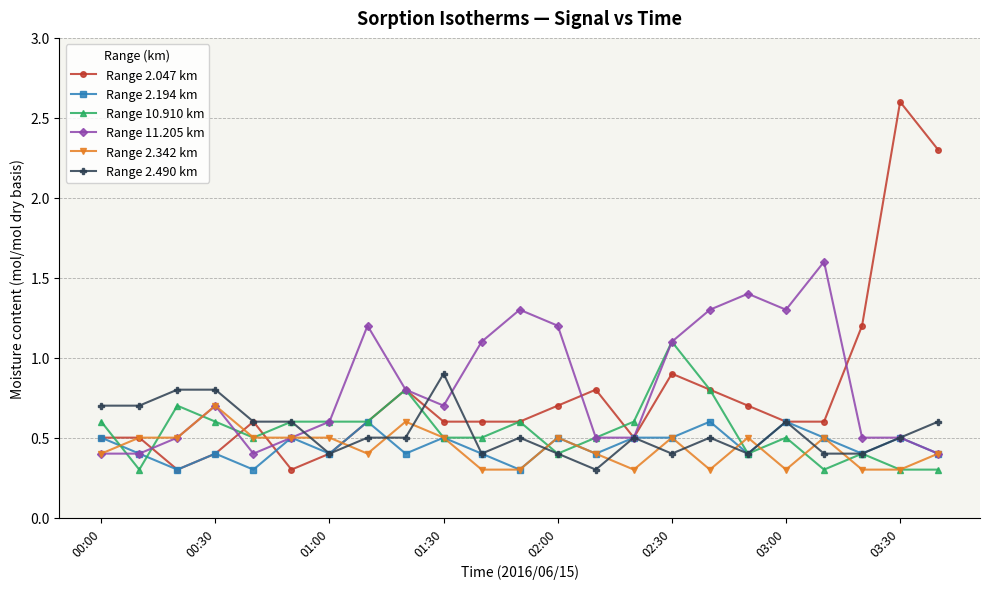

Which series has the largest range (max minus min)?

Range 2.047 km